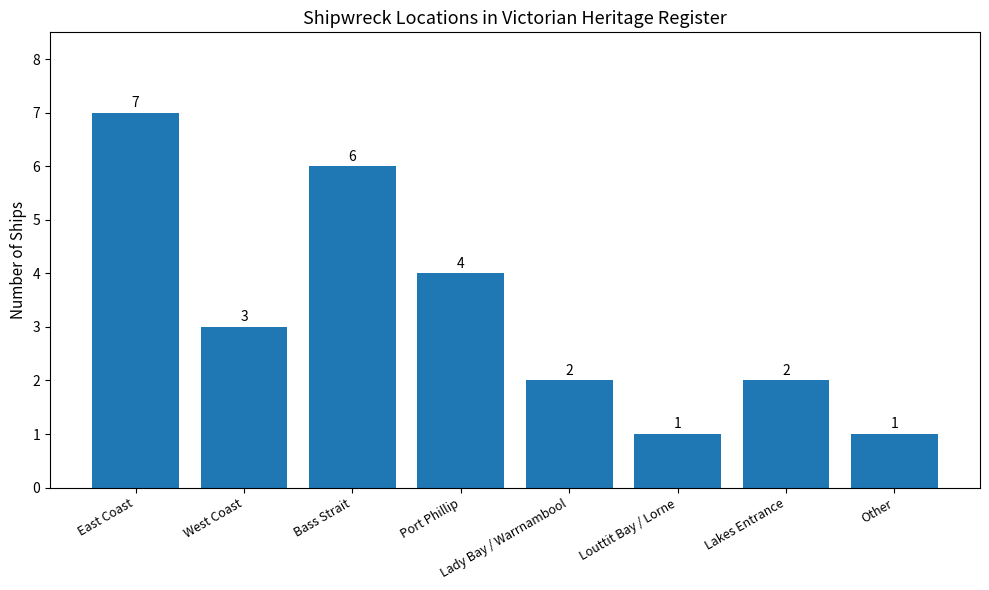

What is the sum of the values at Other and Port Phillip?

5